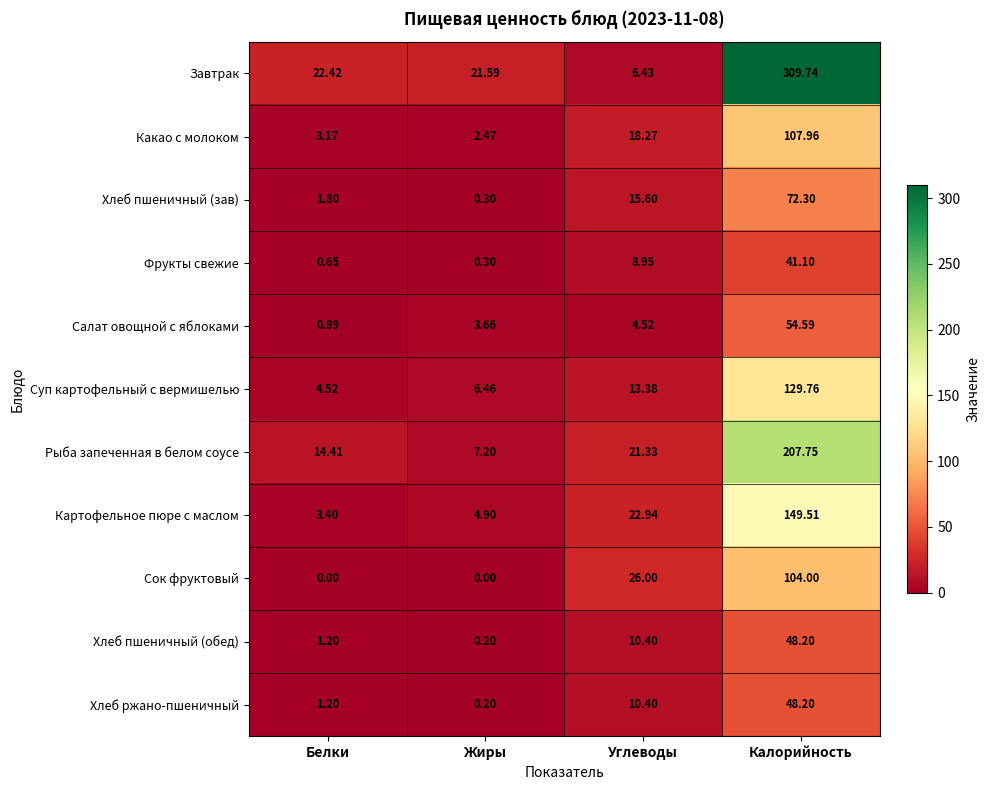

Rank the categories by Хлеб ржано-пшеничный value from highest to lowest.

Калорийность, Углеводы, Белки, Жиры